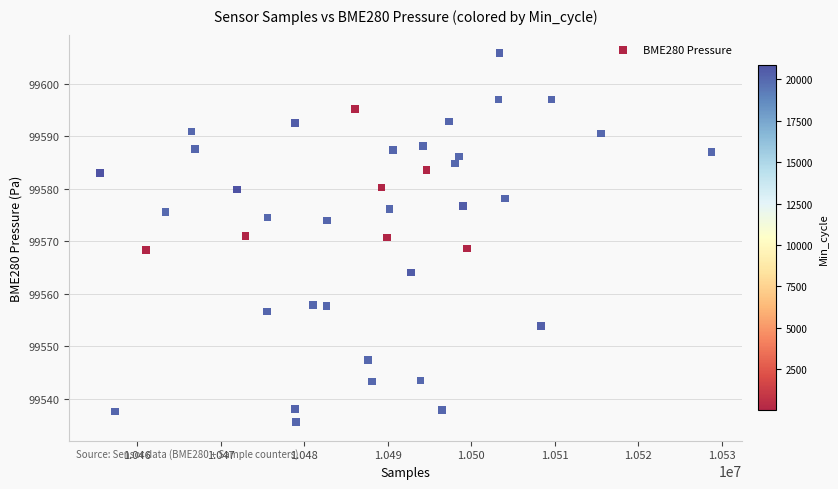

What is the range of X values (max minus min)?

73300.0